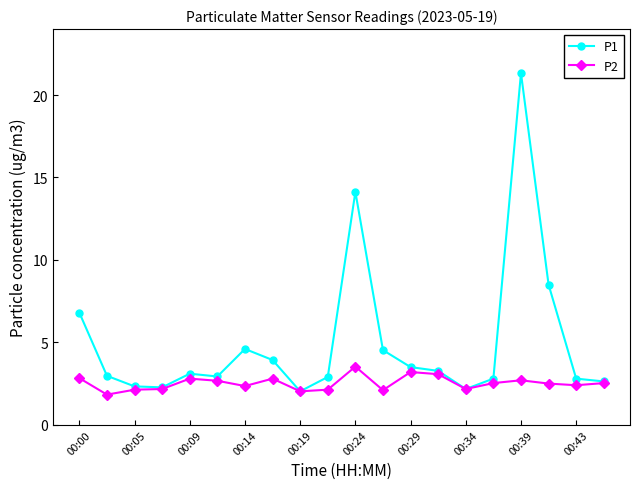

What is the value of the P1 point at the 7th from the left?

4.6